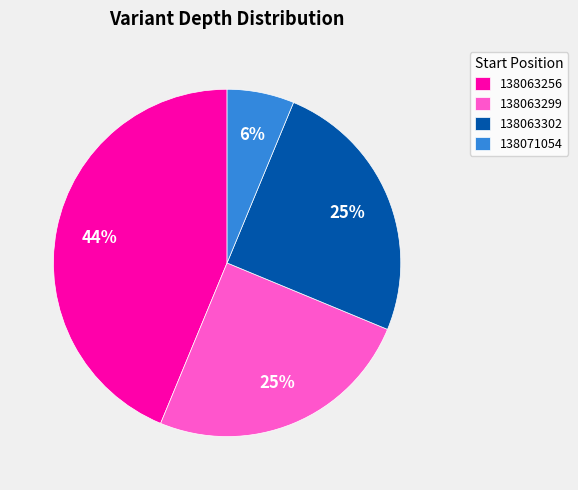

To the nearest percent, what percentage of the pie is 138063299?

25%